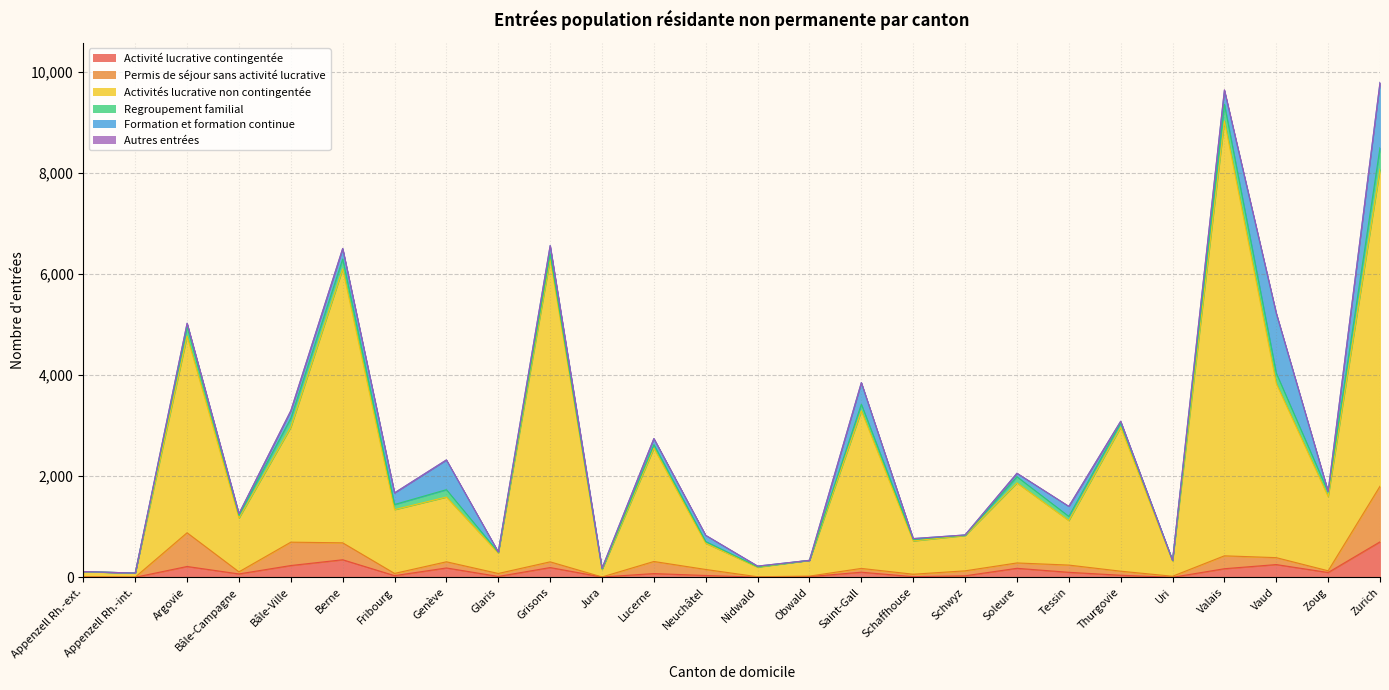

What is the sum of all Activité lucrative contingentée values?

3132